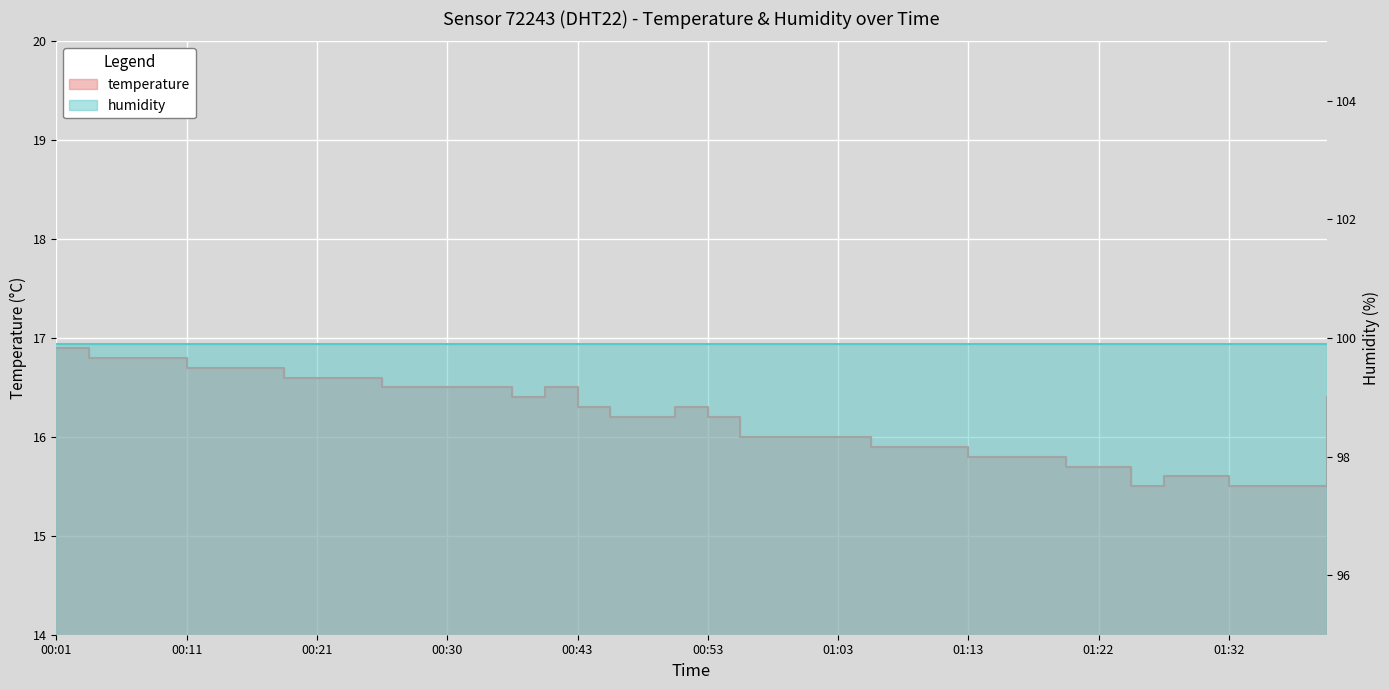

Reading left to right, transcribe all the data shown in this chart.

16.9	16.8	16.8	16.8	16.7	16.7	16.7	16.6	16.6	16.6	16.5	16.5	16.5	16.5	16.4	16.5	16.3	16.2	16.2	16.3	16.2	16.0	16.0	16.0	16.0	15.9	15.9	15.9	15.8	15.8	15.8	15.7	15.7	15.5	15.6	15.6	15.5	15.5	15.5	16.4